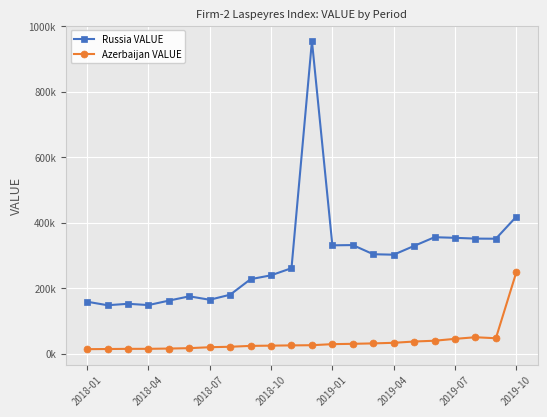

What is the sum of all Azerbaijan VALUE values?

818057.7